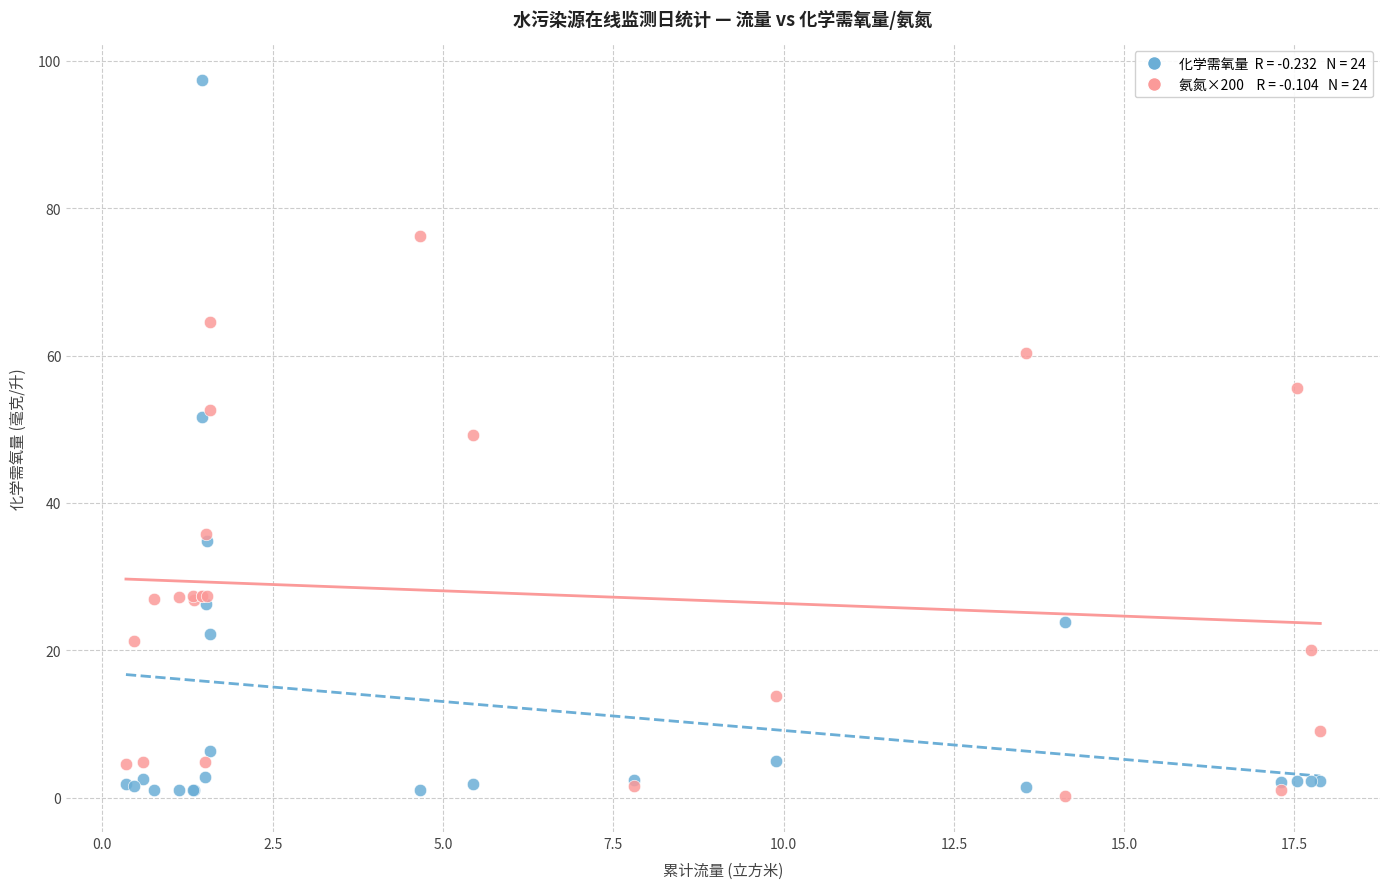

Across all series, what Y value is closest to 48?

49.2